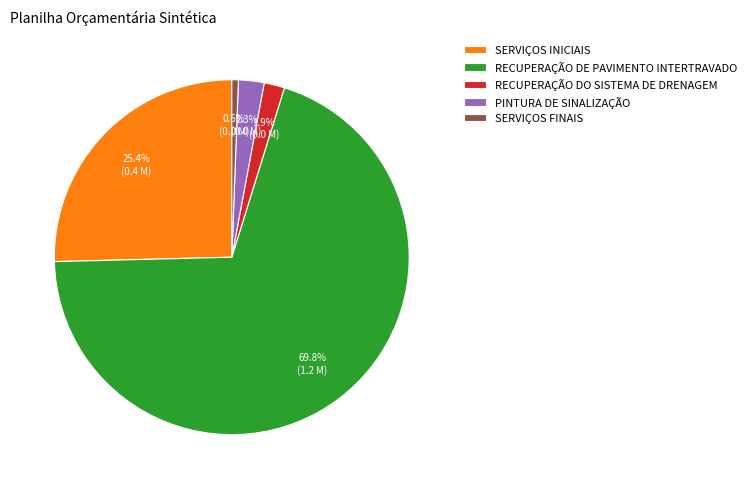

How many segments does this pie chart have?

5